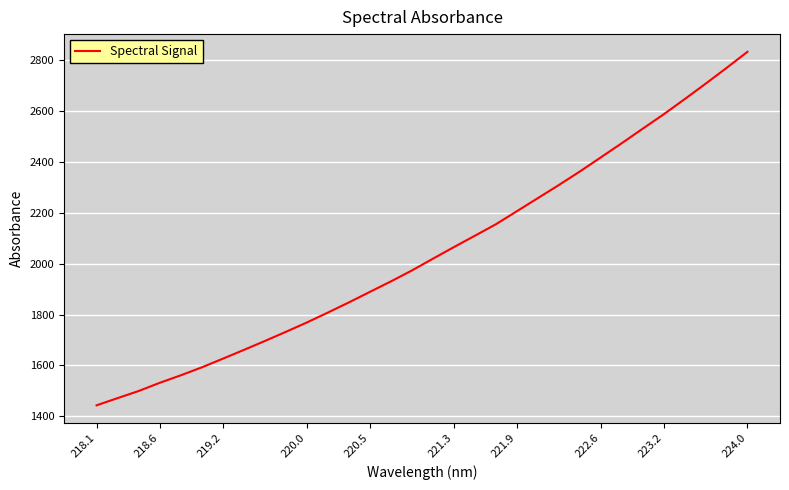

What is the difference between the maximum and minimum values?

1391.3